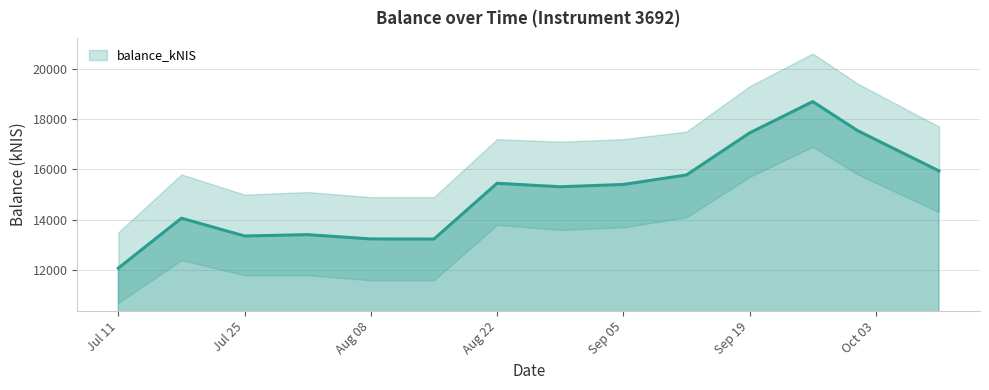

How many points are lower than both their immediate neighbors (excluding endpoints)?

3